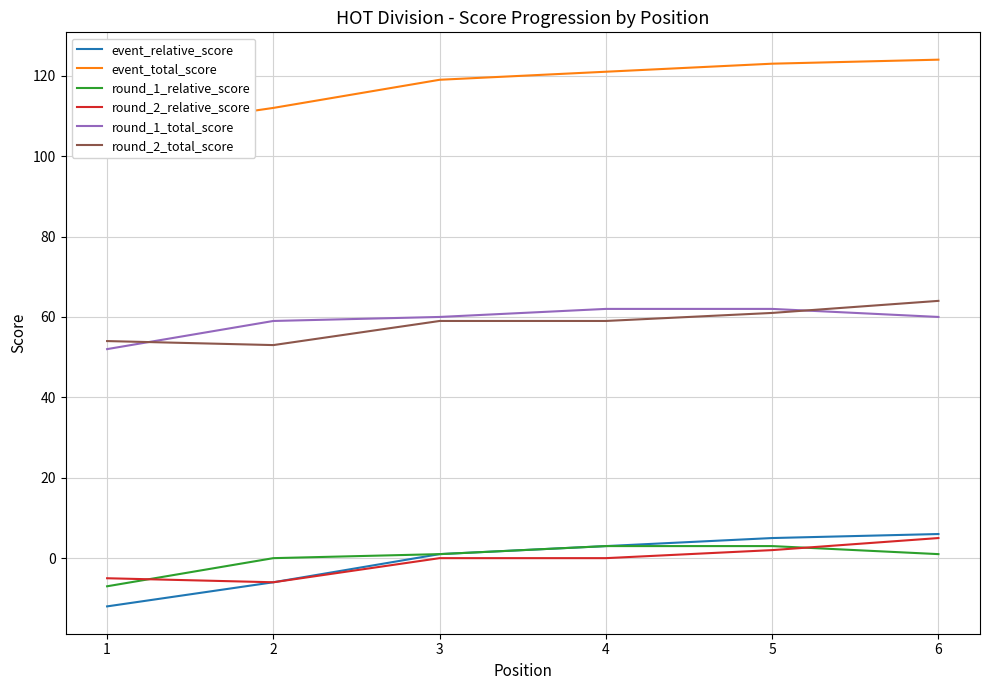

What is the difference between the maximum and minimum values in the event_relative_score series?

18